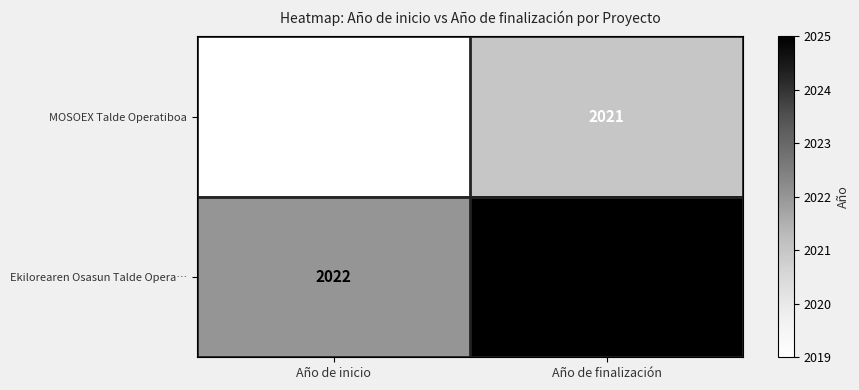

Reading left to right, transcribe all the data shown in this chart.

MOSOEX Talde Operatiboa: Año de inicio=2019	Año de finalización=2021
Ekilorearen Osasun Talde Opera…: Año de inicio=2022	Año de finalización=2025